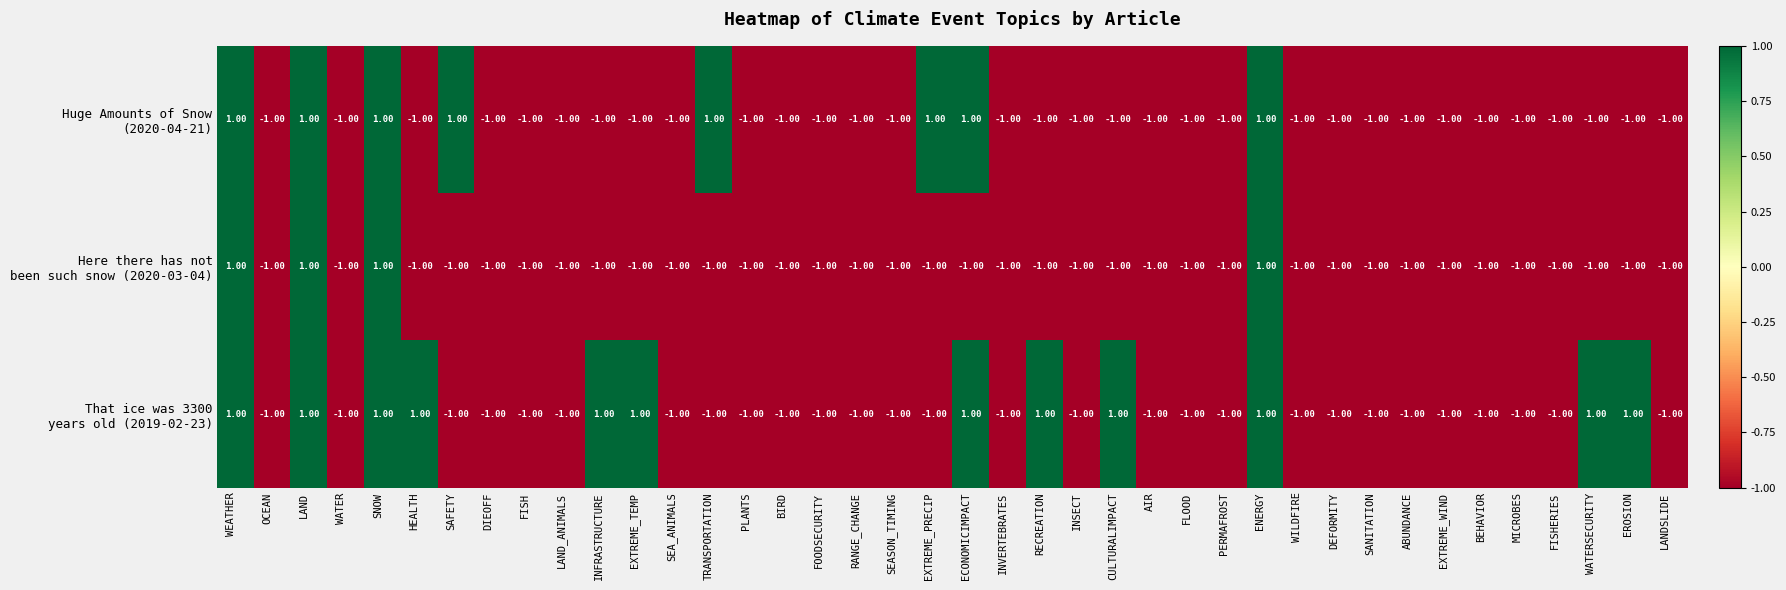

At how many categories does at least one series exceed 0?

15